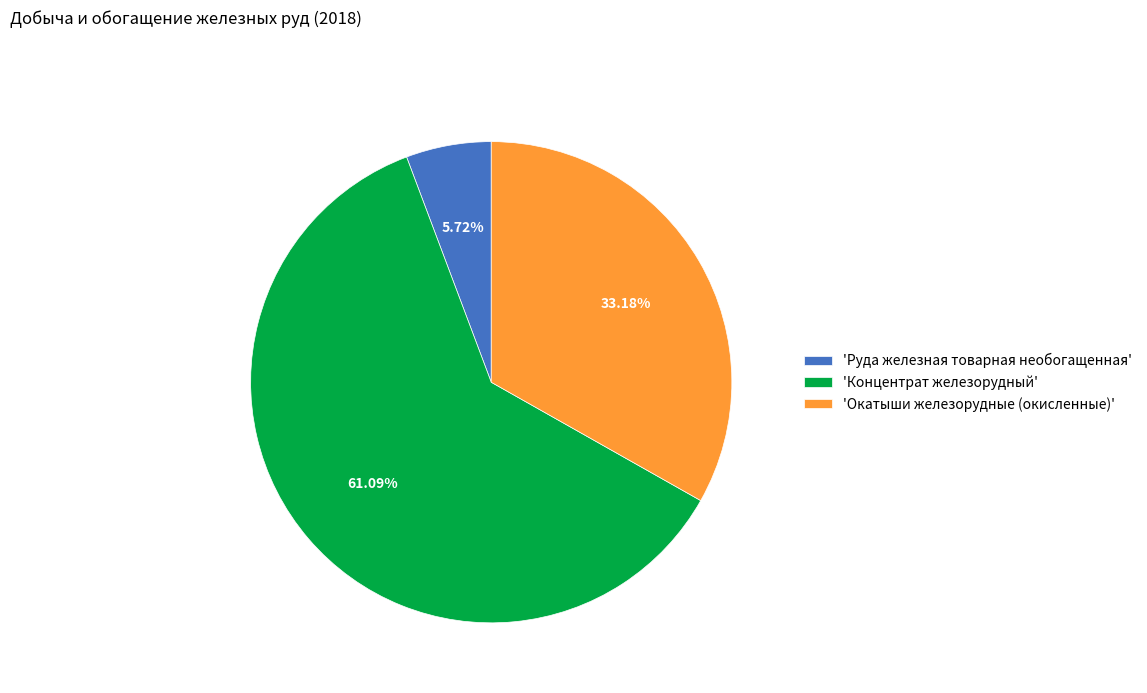

What is the majority slice?

'Концентрат железорудный'